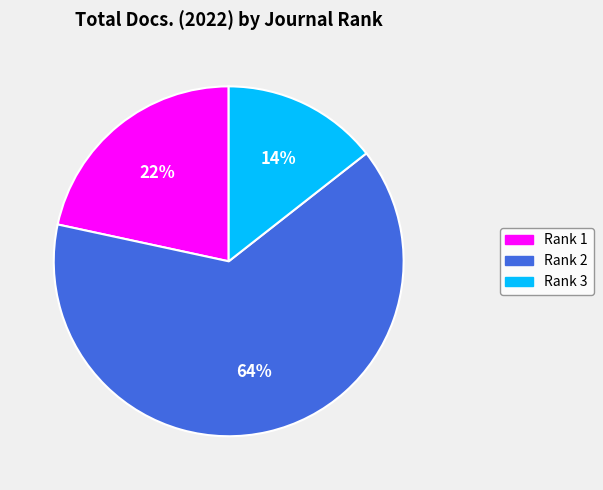

Which category accounts for the majority?

Rank 2